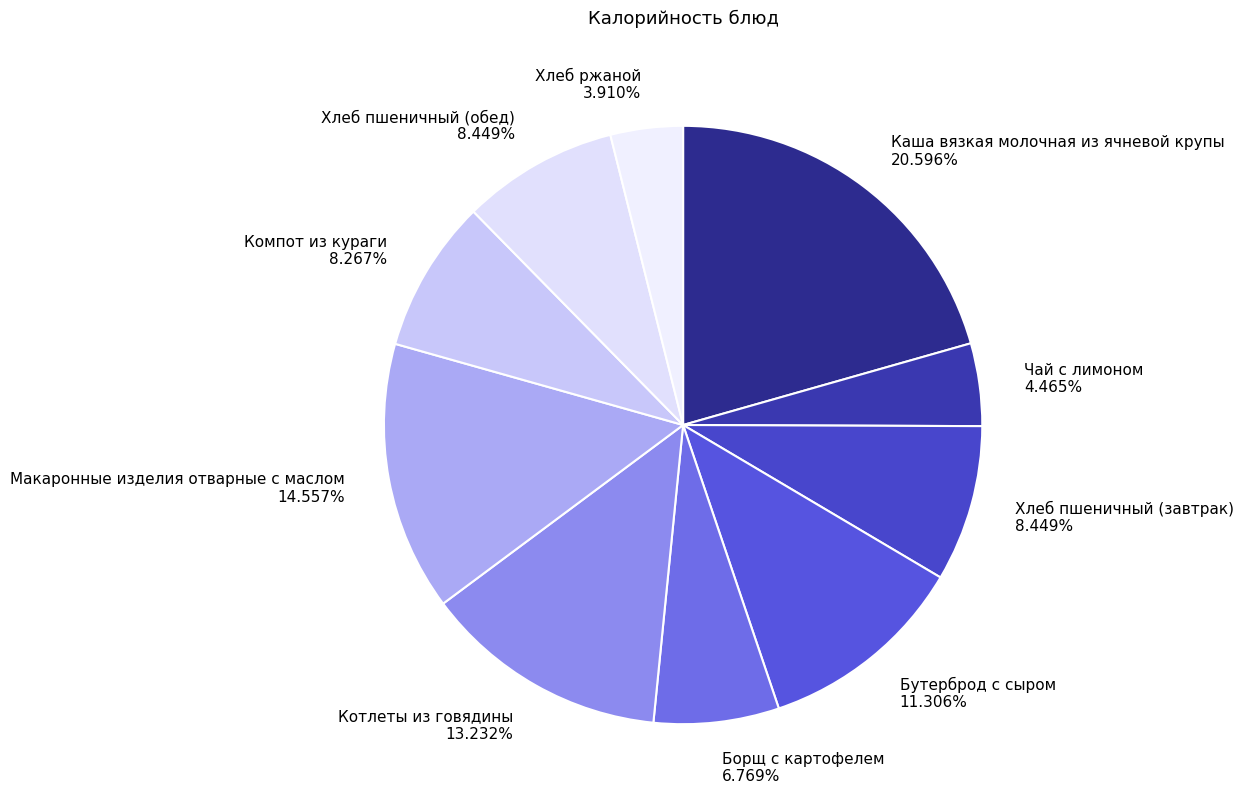

What portion of the pie excludes Компот из кураги?

91.7%